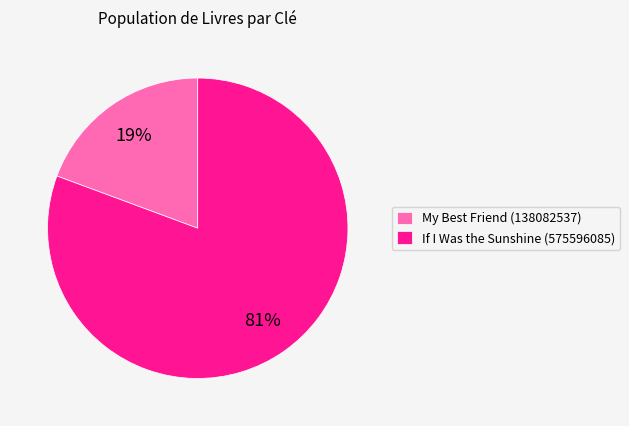

Which has a higher value, If I Was the Sunshine (575596085) or My Best Friend (138082537)?

If I Was the Sunshine (575596085)